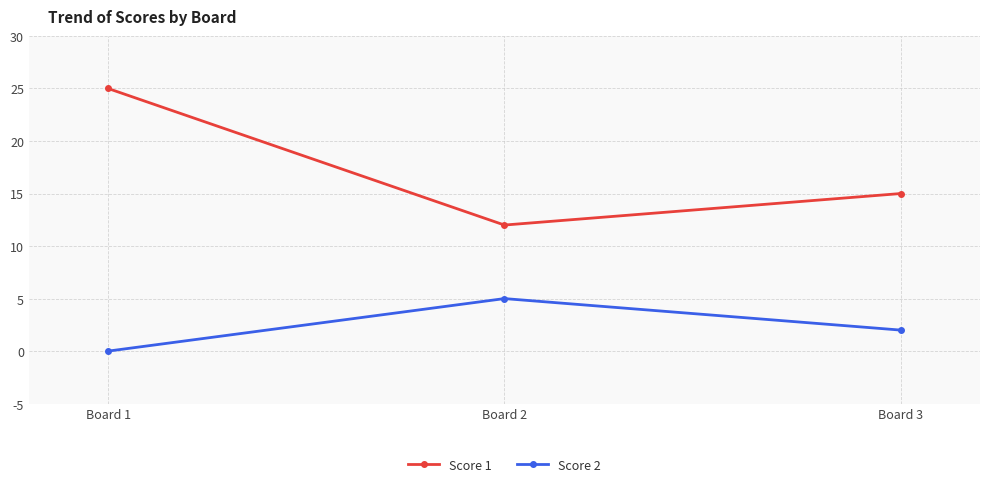

Where is Score 1 nearest to the value 18?

Board 3